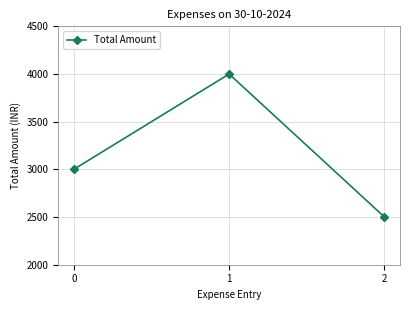

How many lines are shown in the chart?

1